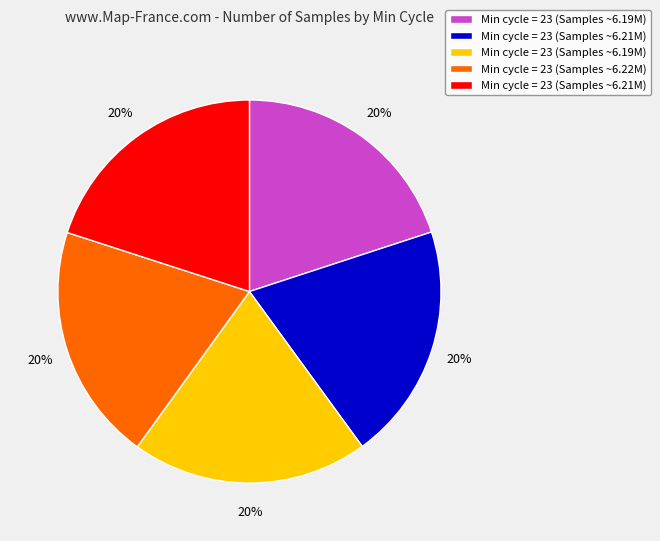

Does any single category account for the majority?

No